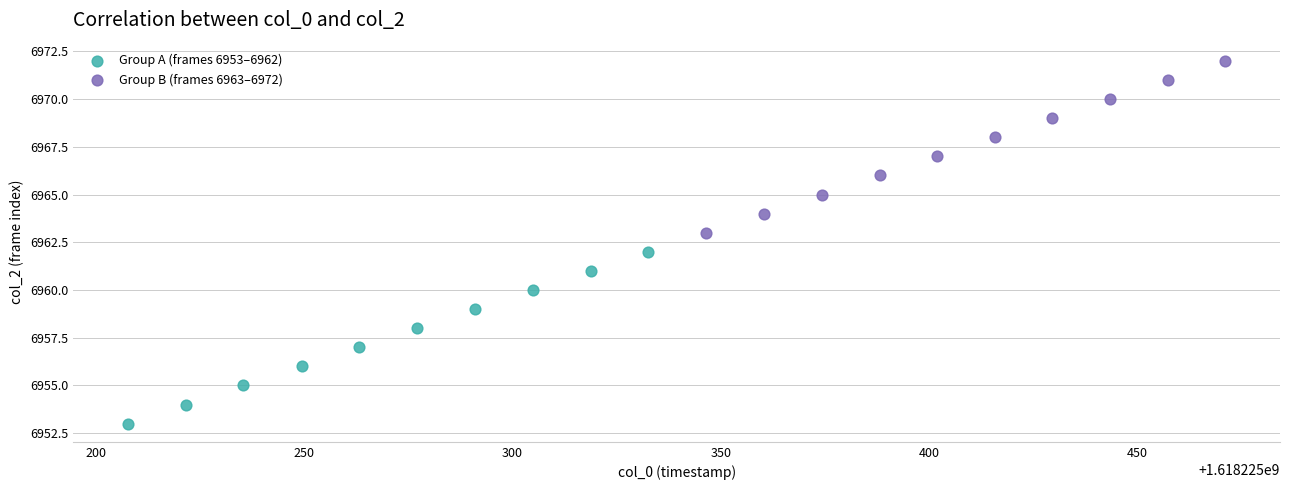

Which series reaches the maximum Y coordinate?

Group B (frames 6963–6972)